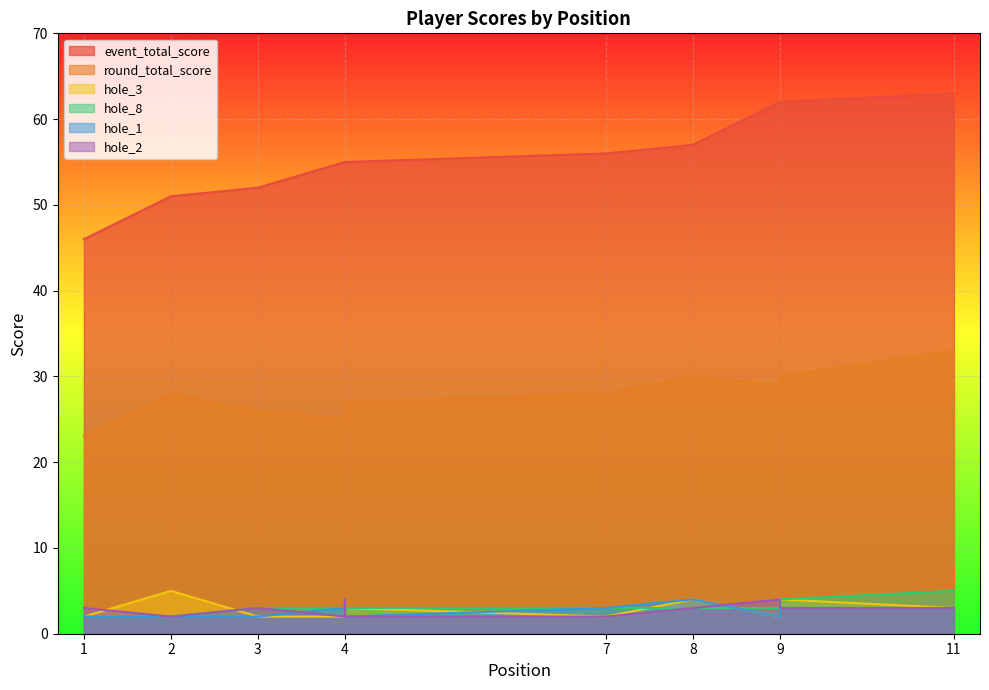

In hole_3, how many points are lower than both neighbors (excluding endpoints)?

2